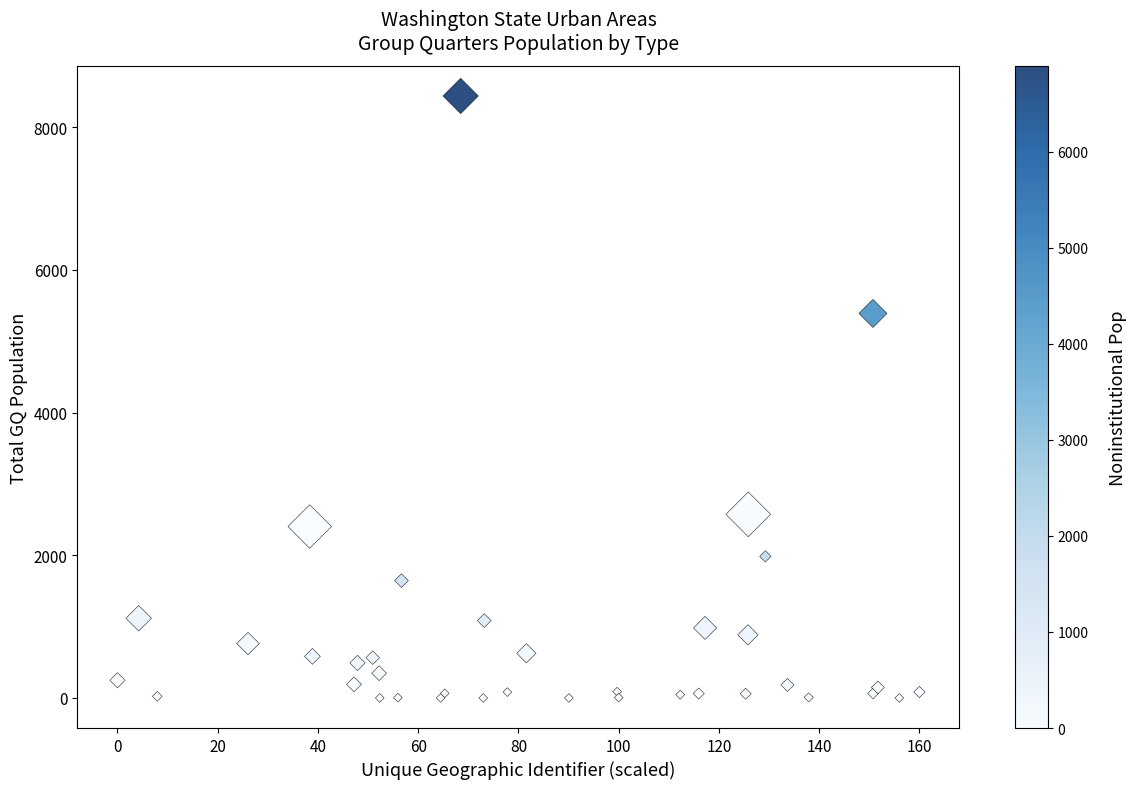

What Y value in the scatter plot is closest to 4219?

5390